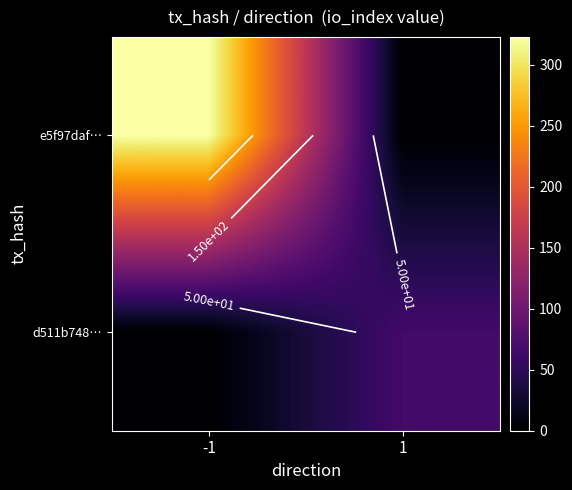

At how many categories does at least one series exceed 199?

1